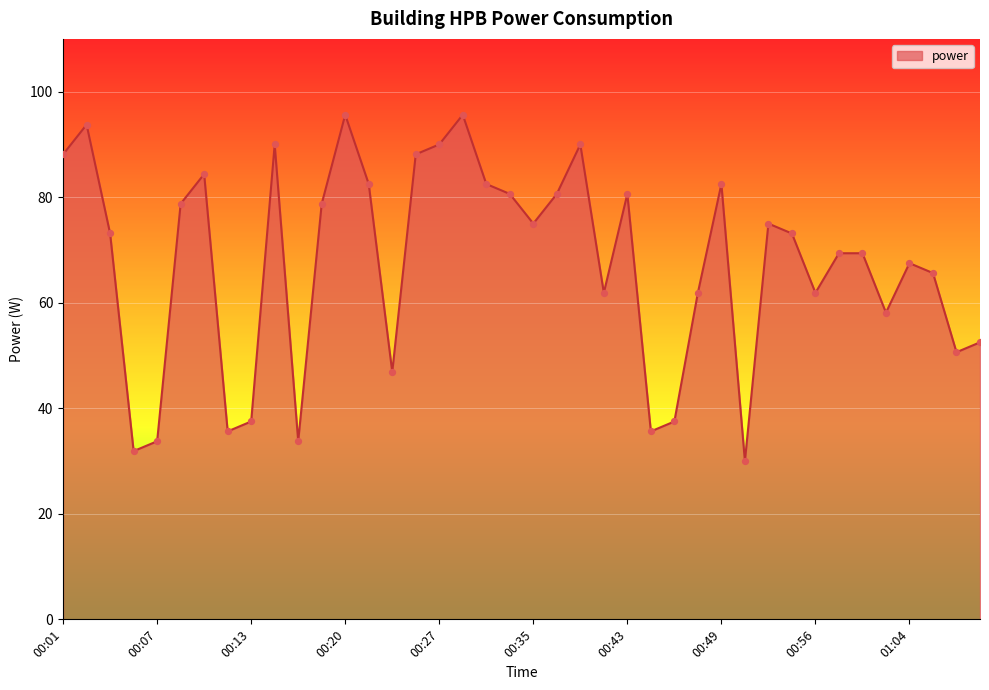

What is the maximum value shown in the chart?

95.6